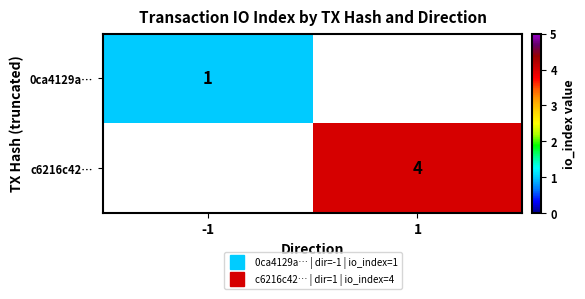

At how many categories does at least one series exceed 3?

1